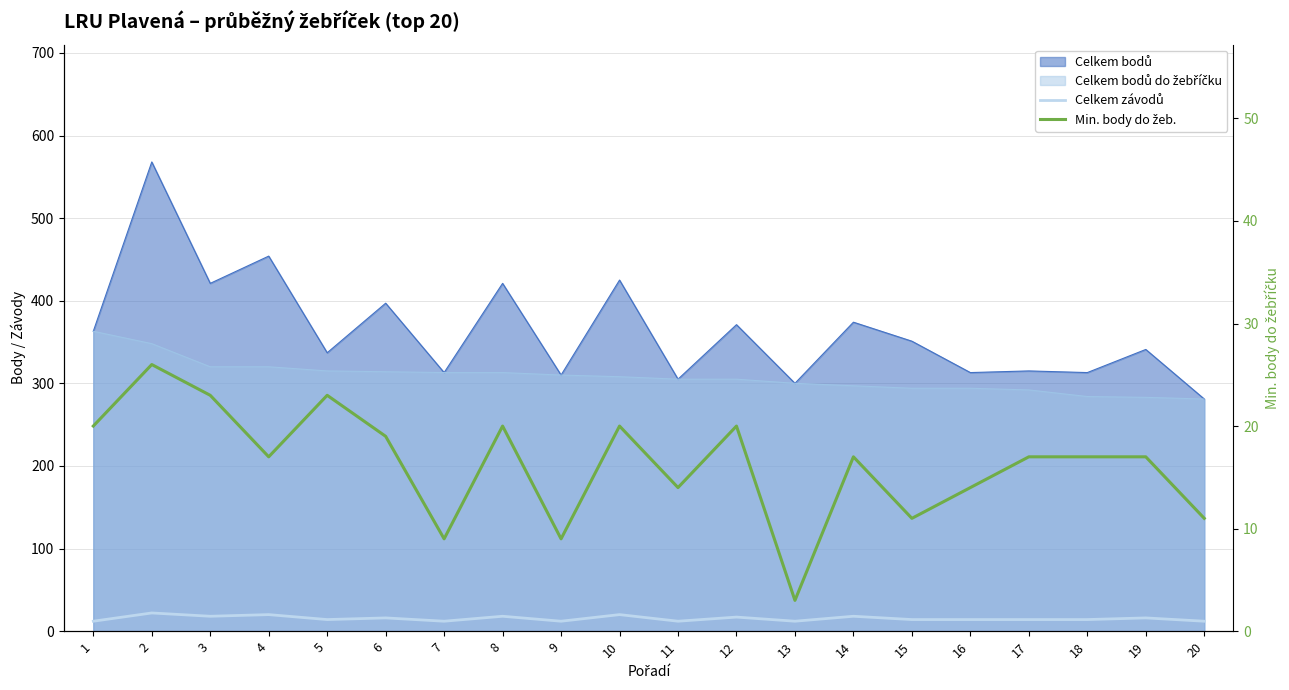

The Celkem závodů series shows 6 at 1. True or false?

False